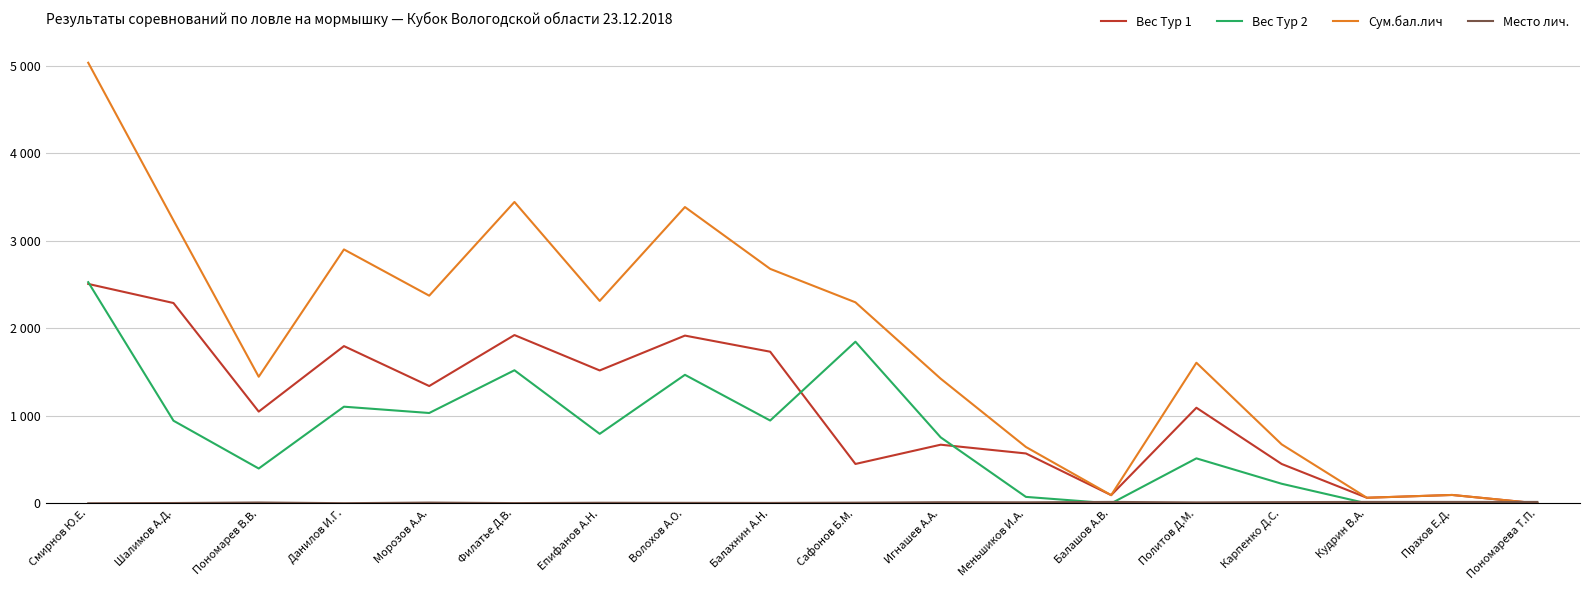

Rank the series by their maximum value, from highest to lowest.

Сум.бал.лич, Вес Тур 2, Вес Тур 1, Место лич.